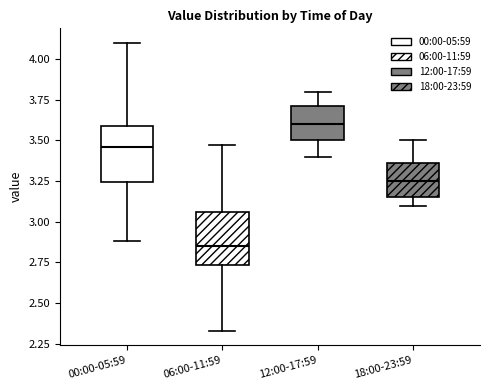

Reading left to right, transcribe this box plot: for each box, give where its median line is, the range the box spans, and where its two whiskers end, as read against the y-axis. The values are not printed on the chart, so give them approximately, as read against the axis.

00:00-05:59: median 3.45, box 3.25 to 3.60, whiskers 2.90 to 4.10
06:00-11:59: median 2.85, box 2.75 to 3.05, whiskers 2.35 to 3.45
12:00-17:59: median 3.60, box 3.50 to 3.70, whiskers 3.40 to 3.80
18:00-23:59: median 3.25, box 3.15 to 3.35, whiskers 3.10 to 3.50